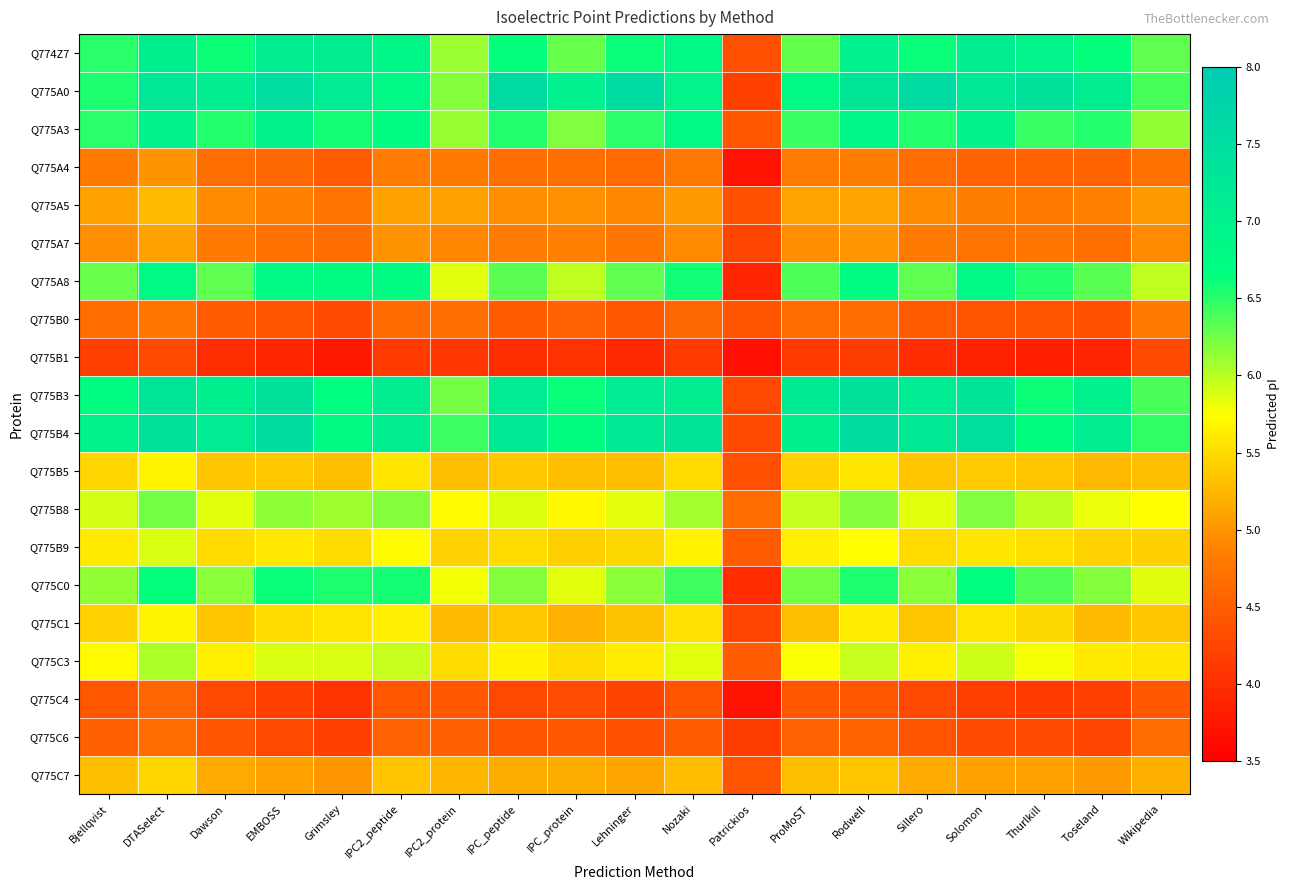

Reading left to right, transcribe all the data shown in this chart.

Q774Z7: Bjellqvist=6.5	DTASelect=7.1	Dawson=6.6	EMBOSS=7.1	Grimsley=7.1	IPC2_peptide=6.9	IPC2_protein=6.1	IPC_peptide=6.6	IPC_protein=6.3	Lehninger=6.6	Nozaki=6.8	Patrickios=4.3	ProMoST=6.3	Rodwell=7.0	Sillero=6.6	Solomon=7.1	Thurlkill=6.9	Toseland=6.6	Wikipedia=6.3
Q775A0: Bjellqvist=6.5	DTASelect=7.2	Dawson=7.1	EMBOSS=7.5	Grimsley=7.1	IPC2_peptide=6.8	IPC2_protein=6.2	IPC_peptide=7.6	IPC_protein=7.0	Lehninger=7.6	Nozaki=6.9	Patrickios=4.2	ProMoST=6.8	Rodwell=7.3	Sillero=7.6	Solomon=7.2	Thurlkill=7.4	Toseland=7.1	Wikipedia=6.4
Q775A3: Bjellqvist=6.5	DTASelect=7.0	Dawson=6.5	EMBOSS=6.9	Grimsley=6.6	IPC2_peptide=6.7	IPC2_protein=6.1	IPC_peptide=6.5	IPC_protein=6.2	Lehninger=6.5	Nozaki=6.8	Patrickios=4.4	ProMoST=6.5	Rodwell=6.9	Sillero=6.5	Solomon=7.0	Thurlkill=6.5	Toseland=6.5	Wikipedia=6.1
Q775A4: Bjellqvist=4.8	DTASelect=5.0	Dawson=4.7	EMBOSS=4.6	Grimsley=4.5	IPC2_peptide=4.8	IPC2_protein=4.8	IPC_peptide=4.7	IPC_protein=4.7	Lehninger=4.6	Nozaki=4.8	Patrickios=3.7	ProMoST=4.8	Rodwell=4.8	Sillero=4.7	Solomon=4.6	Thurlkill=4.6	Toseland=4.6	Wikipedia=4.7
Q775A5: Bjellqvist=5.1	DTASelect=5.3	Dawson=4.9	EMBOSS=4.9	Grimsley=4.7	IPC2_peptide=5.1	IPC2_protein=5.1	IPC_peptide=5.0	IPC_protein=5.0	Lehninger=4.9	Nozaki=5.1	Patrickios=4.4	ProMoST=5.1	Rodwell=5.1	Sillero=4.9	Solomon=4.8	Thurlkill=4.8	Toseland=4.9	Wikipedia=5.0
Q775A7: Bjellqvist=5.0	DTASelect=5.1	Dawson=4.8	EMBOSS=4.7	Grimsley=4.7	IPC2_peptide=5.0	IPC2_protein=4.9	IPC_peptide=4.8	IPC_protein=4.9	Lehninger=4.8	Nozaki=4.9	Patrickios=4.3	ProMoST=5.0	Rodwell=5.0	Sillero=4.8	Solomon=4.7	Thurlkill=4.7	Toseland=4.7	Wikipedia=4.9
Q775A8: Bjellqvist=6.3	DTASelect=6.8	Dawson=6.3	EMBOSS=6.8	Grimsley=6.7	IPC2_peptide=6.7	IPC2_protein=5.9	IPC_peptide=6.3	IPC_protein=6.0	Lehninger=6.3	Nozaki=6.6	Patrickios=3.9	ProMoST=6.4	Rodwell=6.7	Sillero=6.3	Solomon=6.8	Thurlkill=6.5	Toseland=6.3	Wikipedia=6.0
Q775B0: Bjellqvist=4.6	DTASelect=4.8	Dawson=4.5	EMBOSS=4.4	Grimsley=4.3	IPC2_peptide=4.6	IPC2_protein=4.7	IPC_peptide=4.5	IPC_protein=4.5	Lehninger=4.4	Nozaki=4.6	Patrickios=4.4	ProMoST=4.7	Rodwell=4.6	Sillero=4.5	Solomon=4.4	Thurlkill=4.4	Toseland=4.4	Wikipedia=4.8
Q775B1: Bjellqvist=4.2	DTASelect=4.3	Dawson=4.0	EMBOSS=3.9	Grimsley=3.8	IPC2_peptide=4.1	IPC2_protein=4.1	IPC_peptide=4.0	IPC_protein=4.0	Lehninger=3.9	Nozaki=4.1	Patrickios=3.7	ProMoST=4.1	Rodwell=4.2	Sillero=4.0	Solomon=3.9	Thurlkill=3.8	Toseland=3.9	Wikipedia=4.3
Q775B3: Bjellqvist=6.7	DTASelect=7.3	Dawson=7.0	EMBOSS=7.4	Grimsley=6.7	IPC2_peptide=7.1	IPC2_protein=6.2	IPC_peptide=7.2	IPC_protein=6.6	Lehninger=7.2	Nozaki=7.1	Patrickios=4.3	ProMoST=7.2	Rodwell=7.4	Sillero=7.1	Solomon=7.3	Thurlkill=6.6	Toseland=7.0	Wikipedia=6.4
Q775B4: Bjellqvist=7.0	DTASelect=7.4	Dawson=7.1	EMBOSS=7.5	Grimsley=6.8	IPC2_peptide=7.1	IPC2_protein=6.4	IPC_peptide=7.2	IPC_protein=6.7	Lehninger=7.2	Nozaki=7.3	Patrickios=4.3	ProMoST=7.1	Rodwell=7.5	Sillero=7.2	Solomon=7.5	Thurlkill=6.7	Toseland=7.1	Wikipedia=6.5
Q775B5: Bjellqvist=5.5	DTASelect=5.7	Dawson=5.3	EMBOSS=5.4	Grimsley=5.3	IPC2_peptide=5.6	IPC2_protein=5.3	IPC_peptide=5.4	IPC_protein=5.3	Lehninger=5.3	Nozaki=5.5	Patrickios=4.3	ProMoST=5.4	Rodwell=5.6	Sillero=5.3	Solomon=5.4	Thurlkill=5.3	Toseland=5.3	Wikipedia=5.3
Q775B8: Bjellqvist=5.9	DTASelect=6.2	Dawson=5.9	EMBOSS=6.1	Grimsley=6.1	IPC2_peptide=6.2	IPC2_protein=5.7	IPC_peptide=5.9	IPC_protein=5.7	Lehninger=5.8	Nozaki=6.1	Patrickios=4.6	ProMoST=6.0	Rodwell=6.2	Sillero=5.9	Solomon=6.2	Thurlkill=6.0	Toseland=5.8	Wikipedia=5.7
Q775B9: Bjellqvist=5.6	DTASelect=5.9	Dawson=5.5	EMBOSS=5.6	Grimsley=5.5	IPC2_peptide=5.7	IPC2_protein=5.4	IPC_peptide=5.5	IPC_protein=5.4	Lehninger=5.5	Nozaki=5.7	Patrickios=4.5	ProMoST=5.6	Rodwell=5.7	Sillero=5.5	Solomon=5.6	Thurlkill=5.5	Toseland=5.4	Wikipedia=5.4
Q775C0: Bjellqvist=6.1	DTASelect=6.6	Dawson=6.2	EMBOSS=6.6	Grimsley=6.5	IPC2_peptide=6.6	IPC2_protein=5.8	IPC_peptide=6.2	IPC_protein=5.9	Lehninger=6.2	Nozaki=6.4	Patrickios=4.0	ProMoST=6.2	Rodwell=6.5	Sillero=6.2	Solomon=6.7	Thurlkill=6.4	Toseland=6.2	Wikipedia=5.9
Q775C1: Bjellqvist=5.4	DTASelect=5.7	Dawson=5.3	EMBOSS=5.5	Grimsley=5.6	IPC2_peptide=5.6	IPC2_protein=5.3	IPC_peptide=5.4	IPC_protein=5.2	Lehninger=5.3	Nozaki=5.5	Patrickios=4.2	ProMoST=5.3	Rodwell=5.6	Sillero=5.3	Solomon=5.6	Thurlkill=5.5	Toseland=5.3	Wikipedia=5.3
Q775C3: Bjellqvist=5.7	DTASelect=6.0	Dawson=5.7	EMBOSS=5.9	Grimsley=5.9	IPC2_peptide=5.9	IPC2_protein=5.5	IPC_peptide=5.7	IPC_protein=5.5	Lehninger=5.6	Nozaki=5.9	Patrickios=4.5	ProMoST=5.8	Rodwell=5.9	Sillero=5.7	Solomon=5.9	Thurlkill=5.8	Toseland=5.6	Wikipedia=5.6
Q775C4: Bjellqvist=4.4	DTASelect=4.6	Dawson=4.3	EMBOSS=4.2	Grimsley=4.0	IPC2_peptide=4.4	IPC2_protein=4.4	IPC_peptide=4.3	IPC_protein=4.3	Lehninger=4.2	Nozaki=4.4	Patrickios=3.7	ProMoST=4.4	Rodwell=4.4	Sillero=4.3	Solomon=4.2	Thurlkill=4.1	Toseland=4.2	Wikipedia=4.4
Q775C6: Bjellqvist=4.5	DTASelect=4.6	Dawson=4.4	EMBOSS=4.3	Grimsley=4.2	IPC2_peptide=4.5	IPC2_protein=4.5	IPC_peptide=4.4	IPC_protein=4.4	Lehninger=4.3	Nozaki=4.5	Patrickios=4.2	ProMoST=4.5	Rodwell=4.6	Sillero=4.4	Solomon=4.3	Thurlkill=4.3	Toseland=4.3	Wikipedia=4.6
Q775C7: Bjellqvist=5.3	DTASelect=5.5	Dawson=5.2	EMBOSS=5.1	Grimsley=5.0	IPC2_peptide=5.3	IPC2_protein=5.2	IPC_peptide=5.2	IPC_protein=5.2	Lehninger=5.1	Nozaki=5.3	Patrickios=4.4	ProMoST=5.3	Rodwell=5.3	Sillero=5.2	Solomon=5.1	Thurlkill=5.1	Toseland=5.1	Wikipedia=5.2